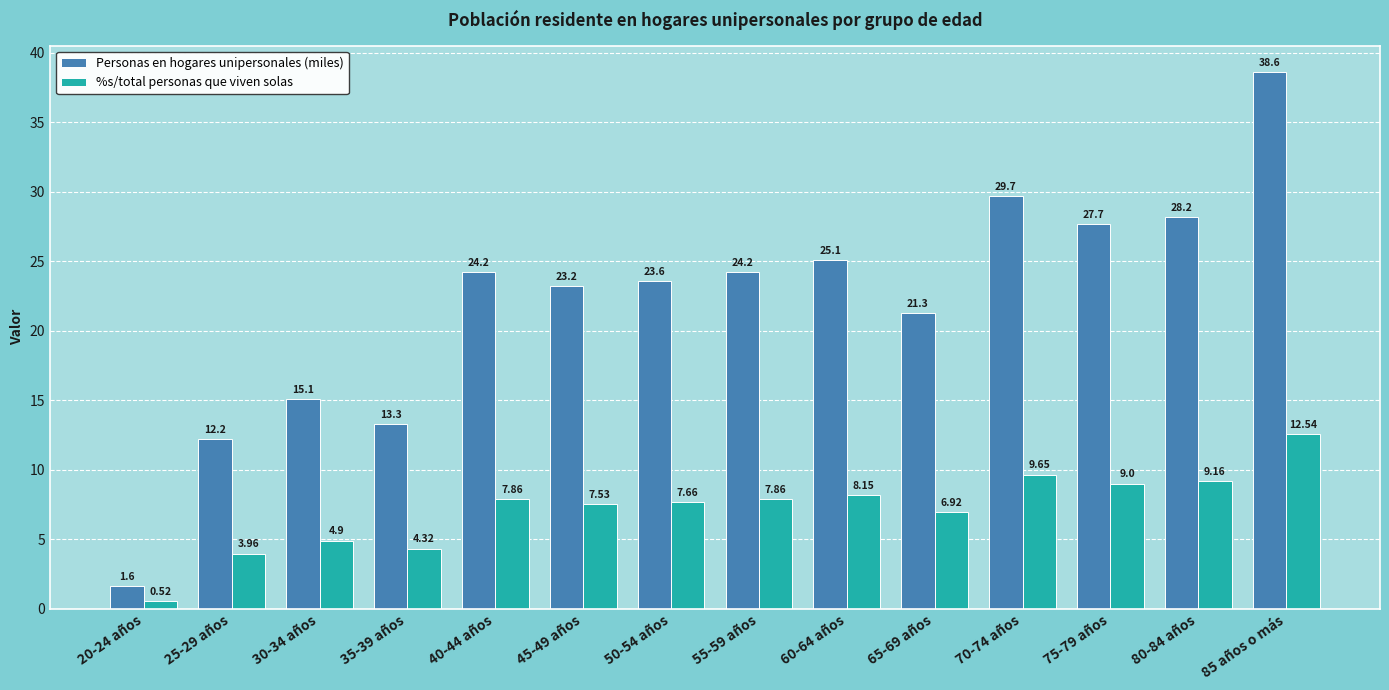

Which series has the largest total across all categories?

Personas en hogares unipersonales (miles)